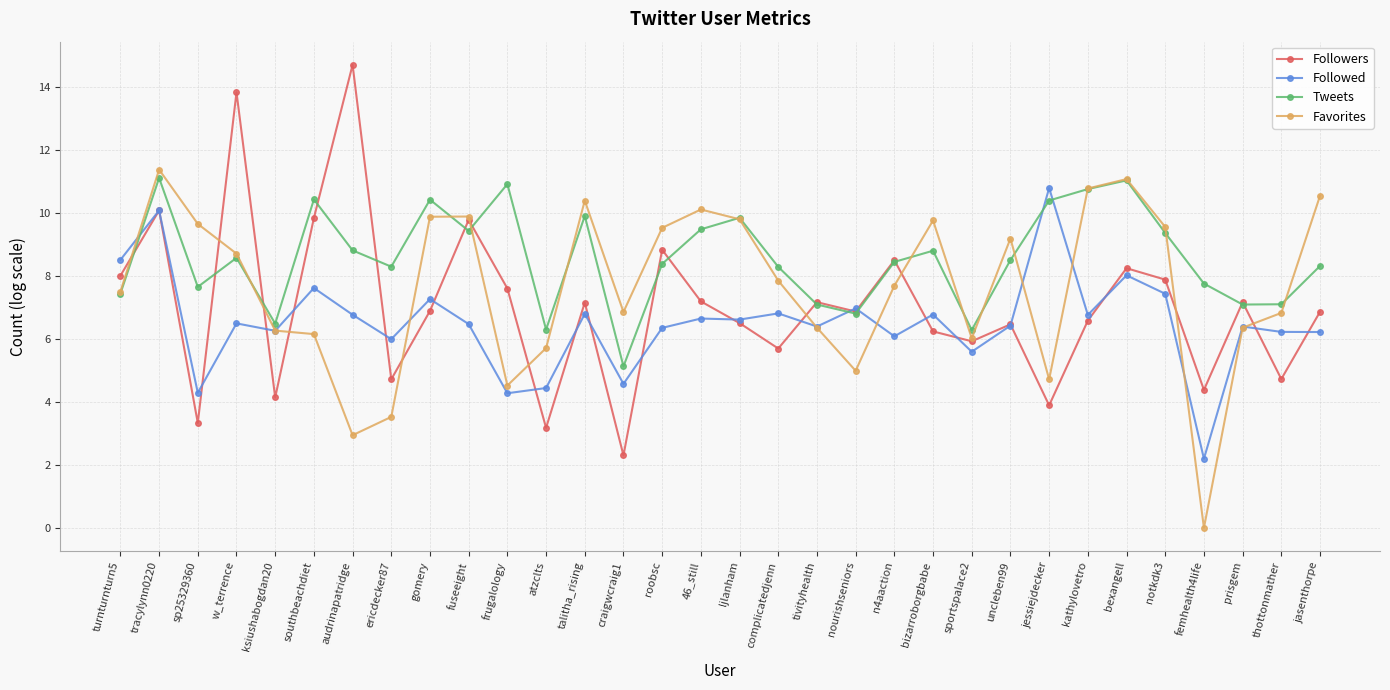

What is the difference between the maximum and minimum values in the Followers series?

12.4